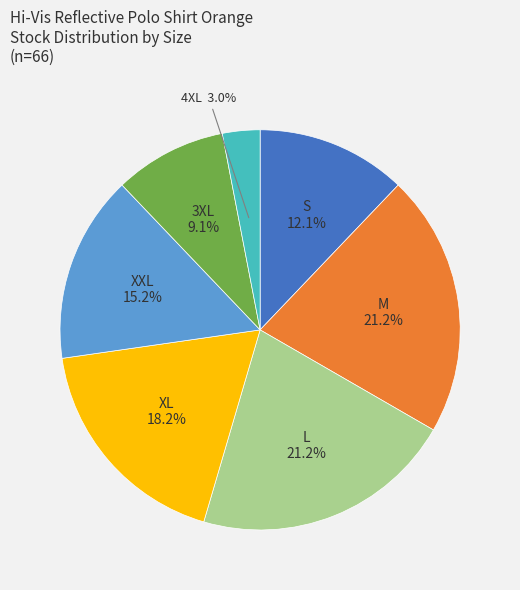

The XL slice represents 18% of the pie. True or false?

True